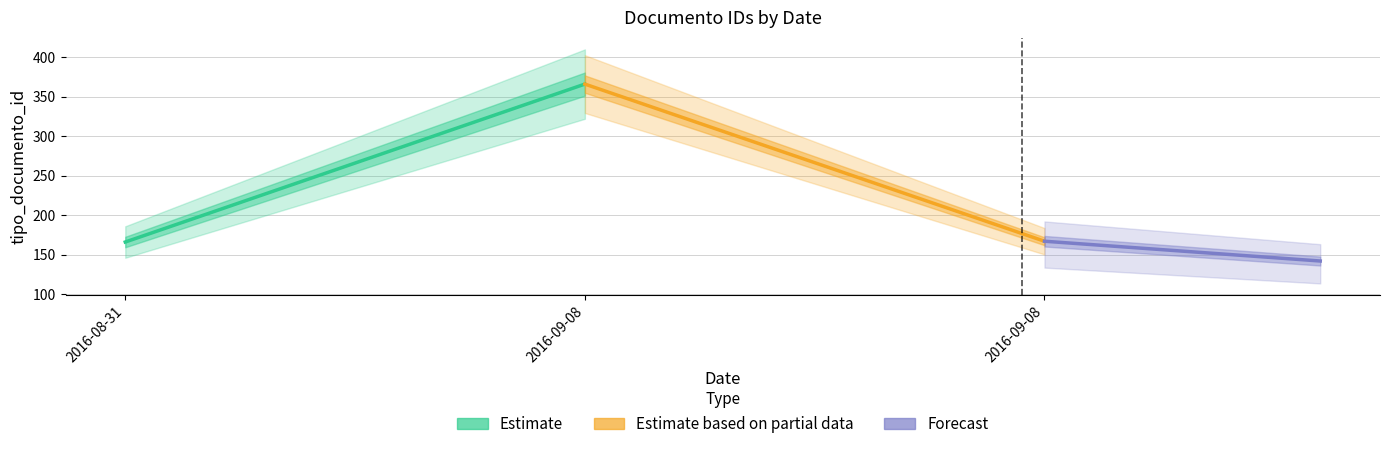

Which series has the widest spread of values?

Estimate